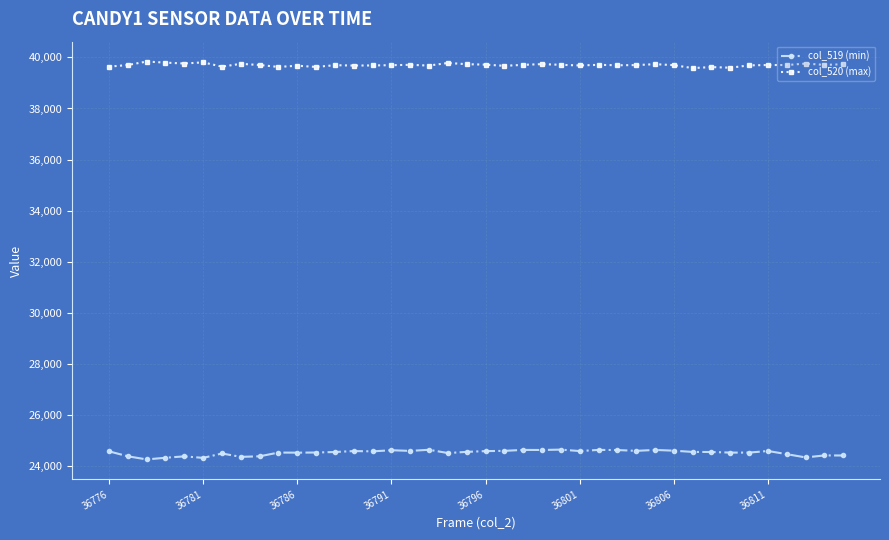

True or false: col_519 (min) has more than 0 points higher than both neighbors.

True